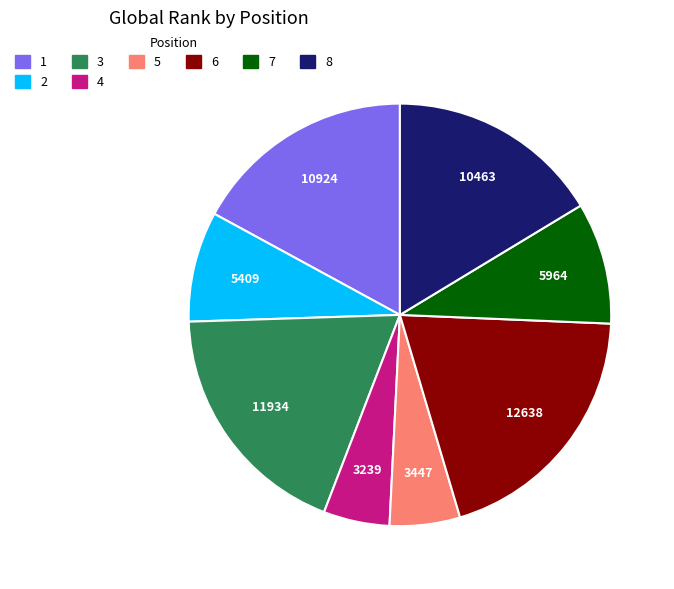

Is there any slice that represents more than half of the pie?

No